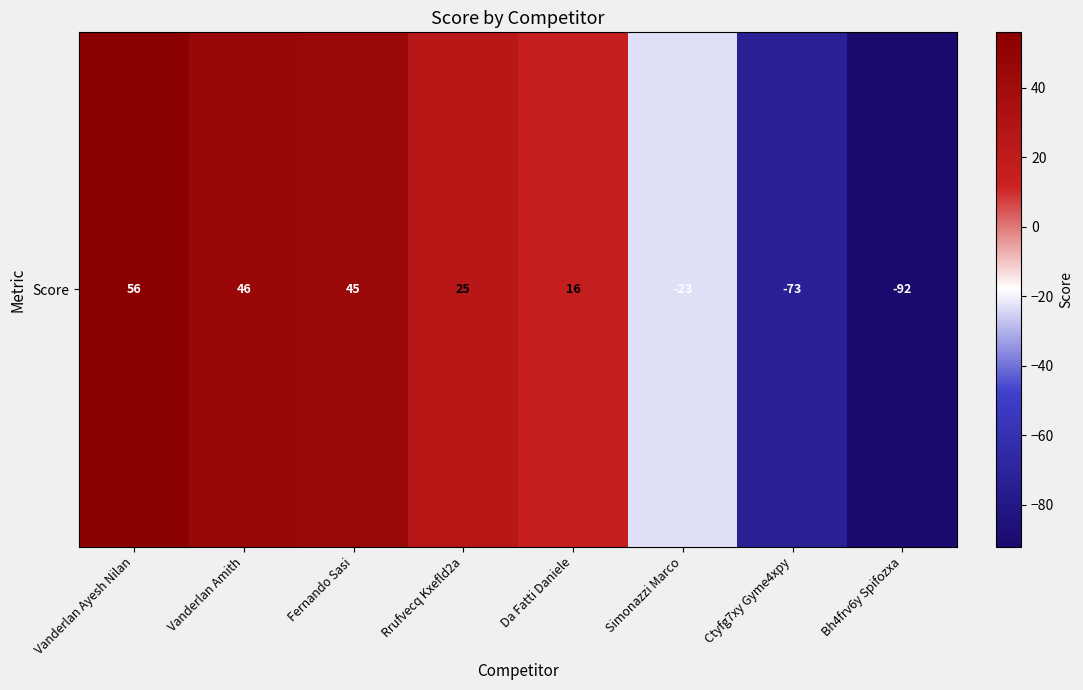

List the labels in order of value, smallest first.

Bh4frv6y Spifozxa, Ctyfg7xy Gyme4xpy, Simonazzi Marco, Da Fatti Daniele, Rrufvecq Kxefld2a, Fernando Sasi, Vanderlan Amith, Vanderlan Ayesh Nilan